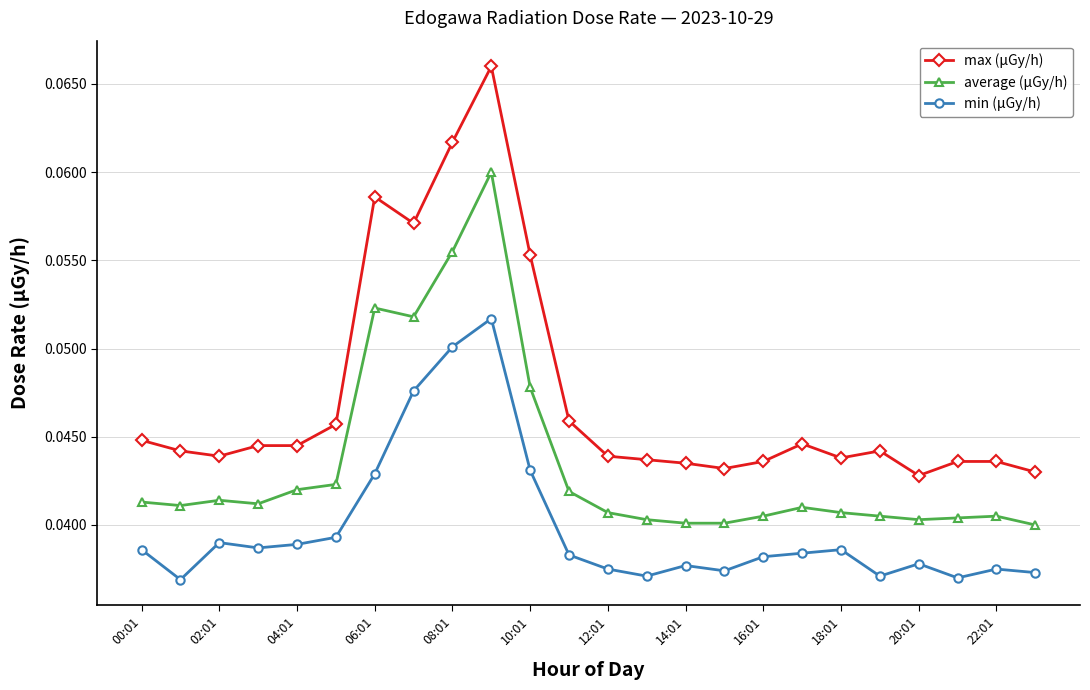

Which series has the largest total across all categories?

max (μGy/h)